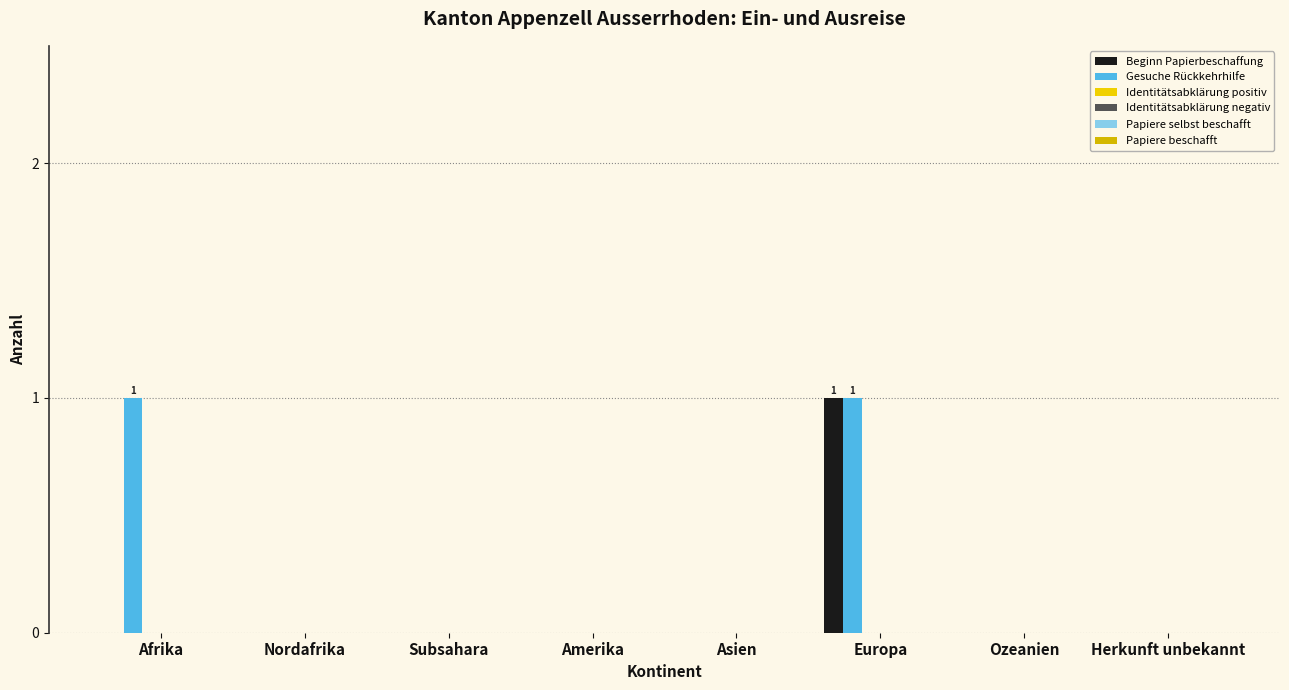

Which series has the largest range (max minus min)?

Beginn Papierbeschaffung